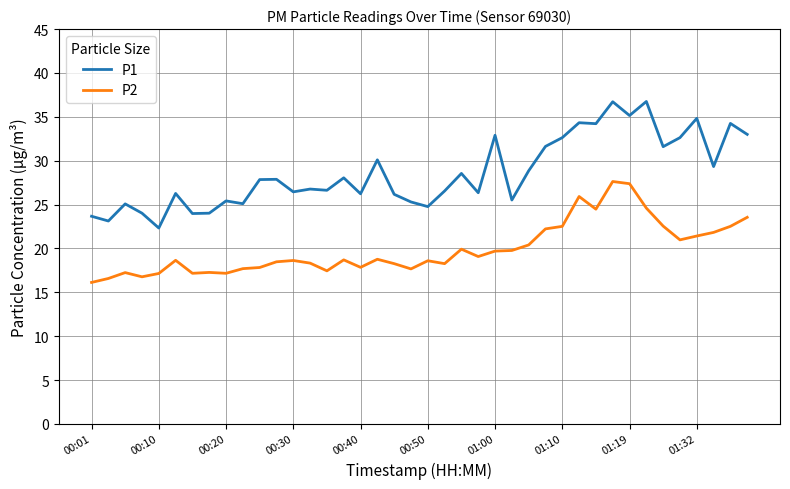

Which series has the largest total across all categories?

P1